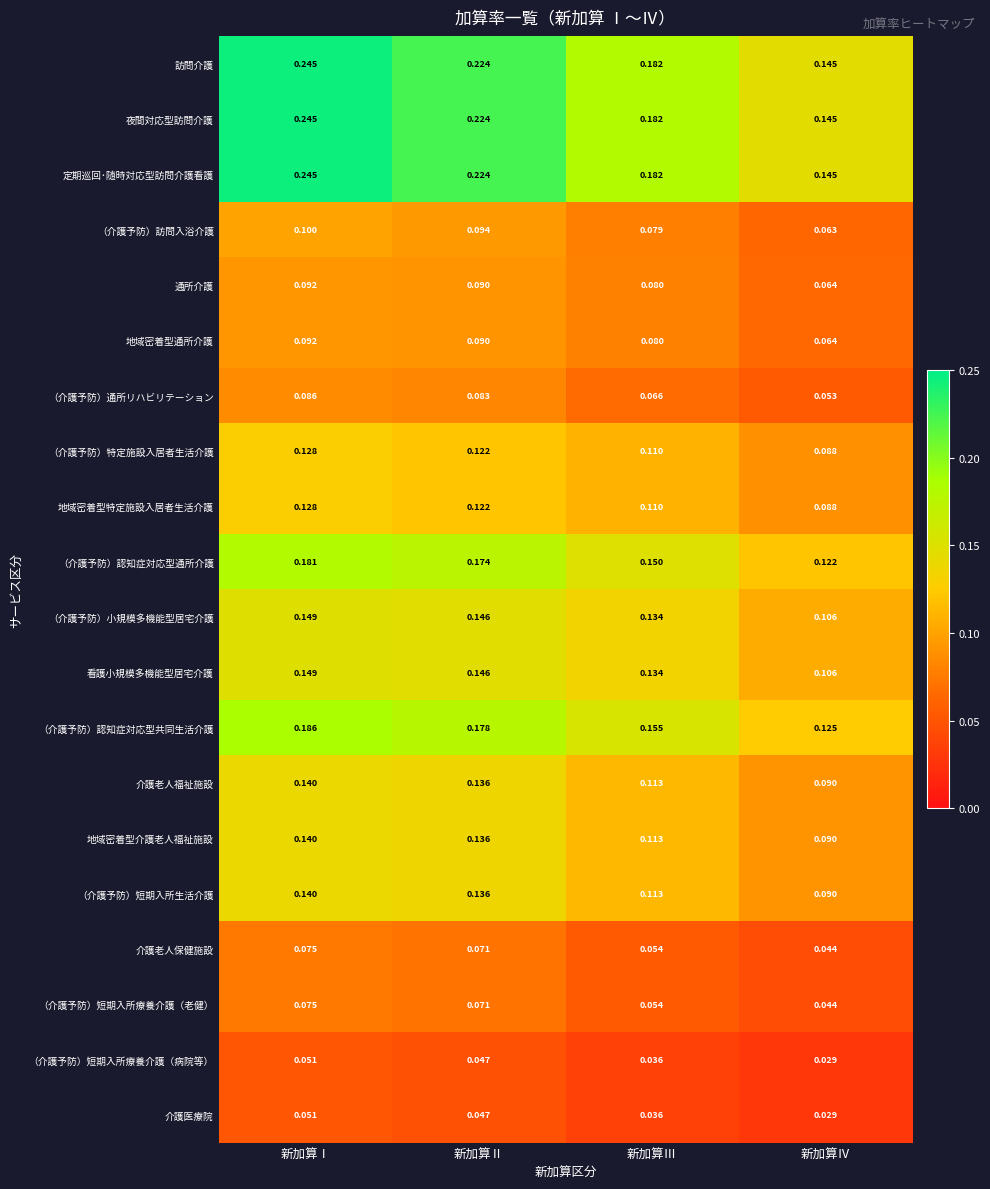

List the labels in order of （介護予防）特定施設入居者生活介護 value, smallest first.

新加算Ⅳ, 新加算Ⅲ, 新加算Ⅱ, 新加算Ⅰ